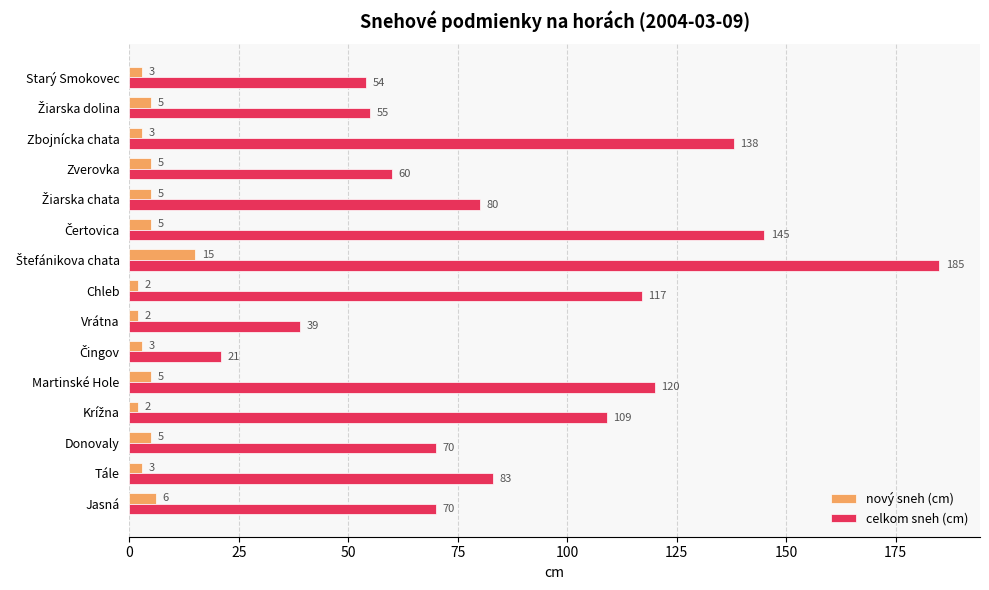

What is the maximum value for nový sneh (cm)?

15